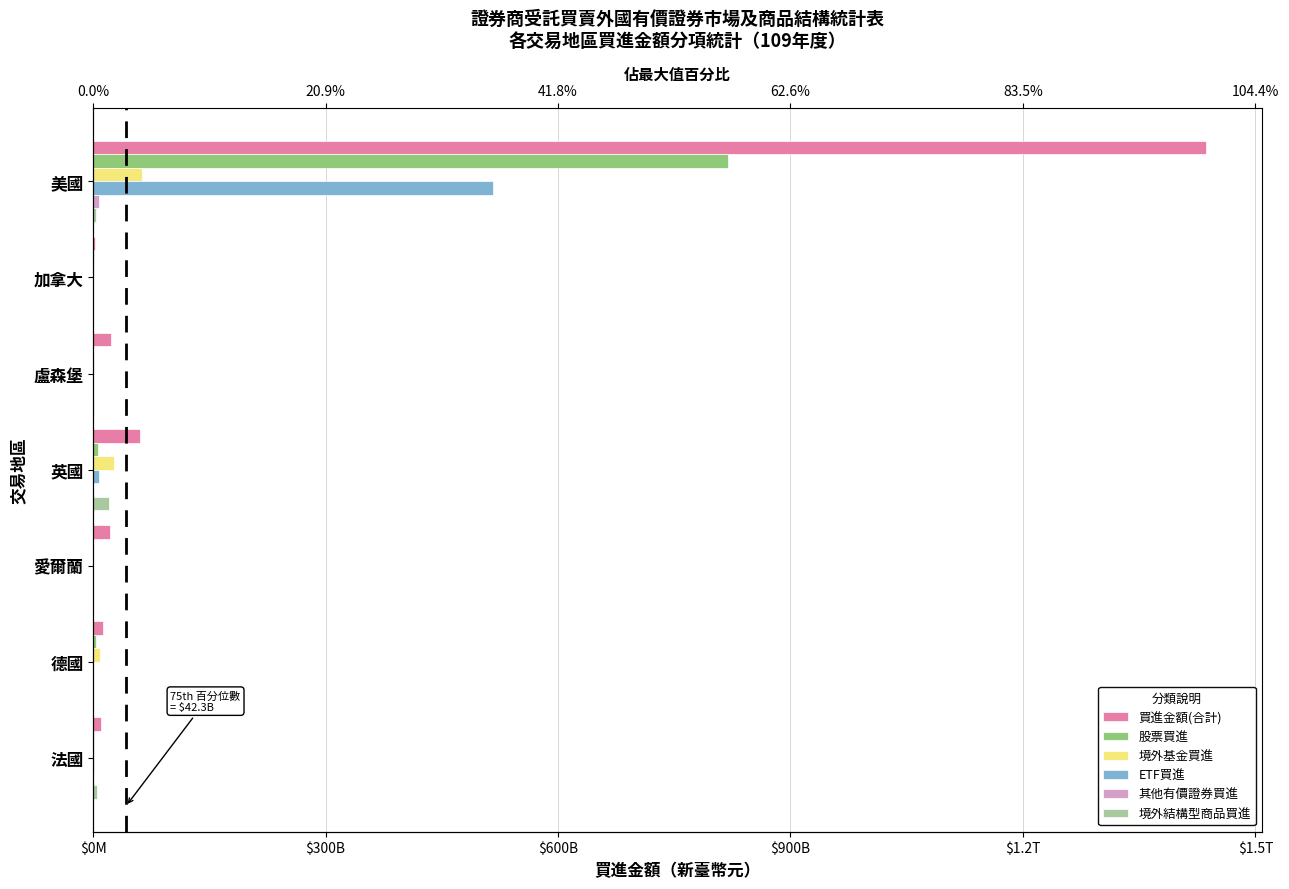

What is the sum of all 其他有價證券買進 values?

7178117833